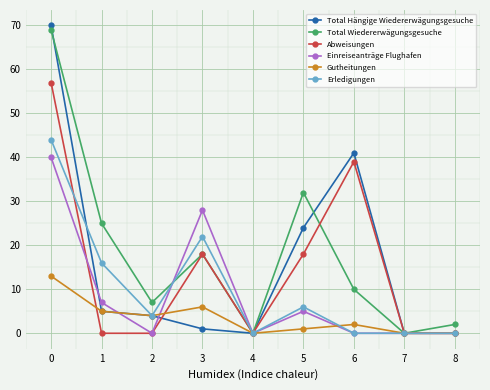

The Total Hängige Wiedererwägungsgesuche series shows 5 at 1. True or false?

True